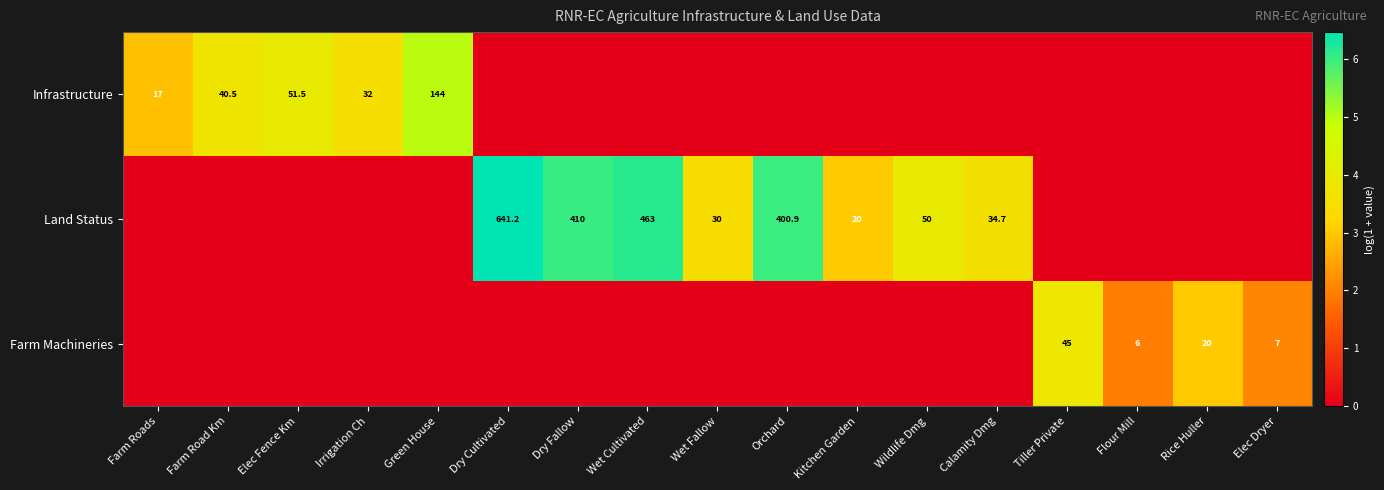

What is the difference between the Land Status values at Dry Cultivated and Kitchen Garden?

621.2